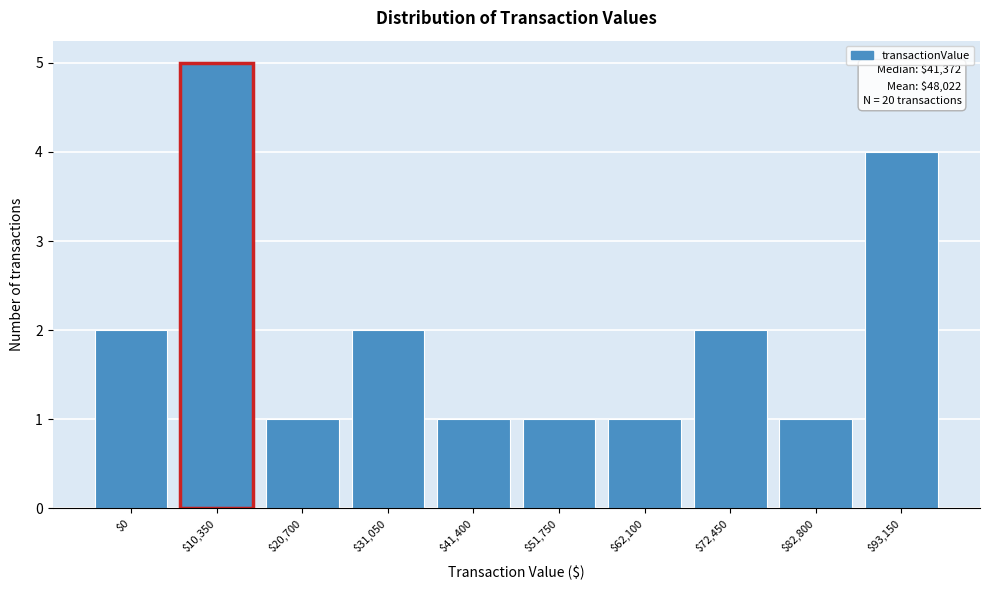

Reading left to right, transcribe all the data shown in this chart.

2	5	1	2	1	1	1	2	1	4